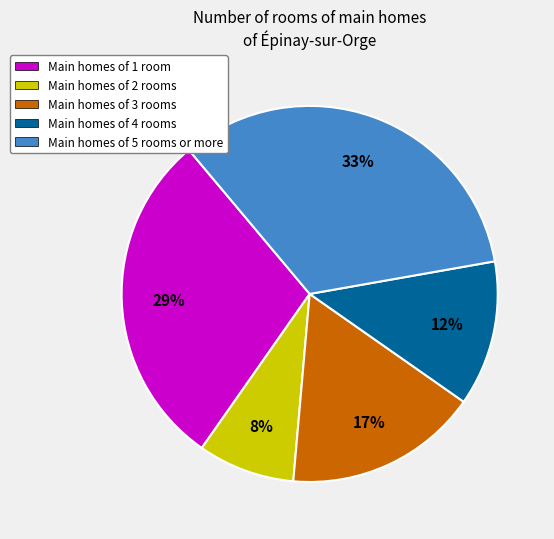

How many slices are in this pie chart?

5